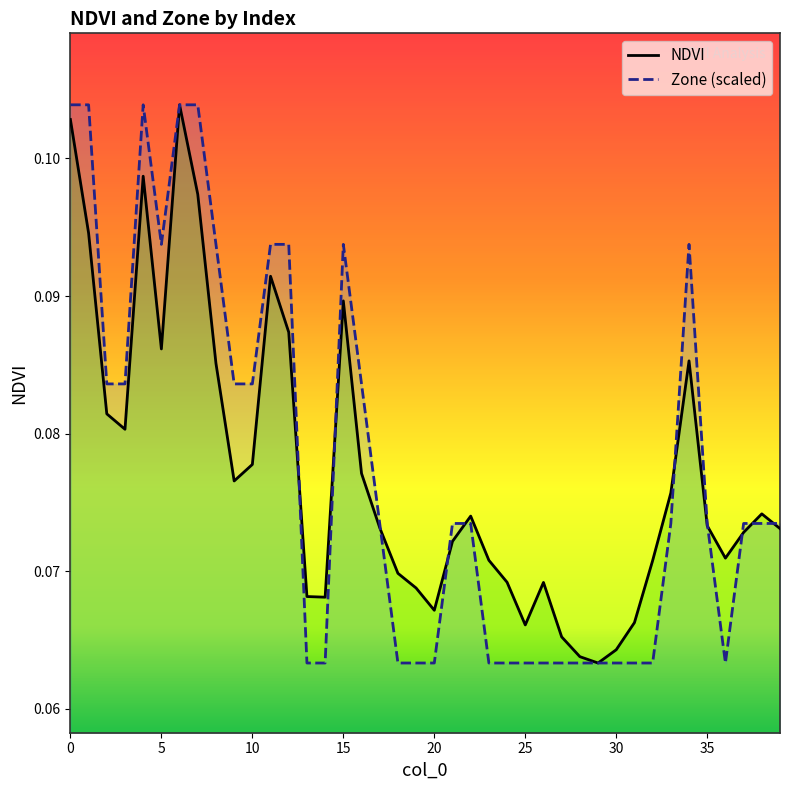

What are all the series names shown in the legend?

NDVI, Zone (scaled)